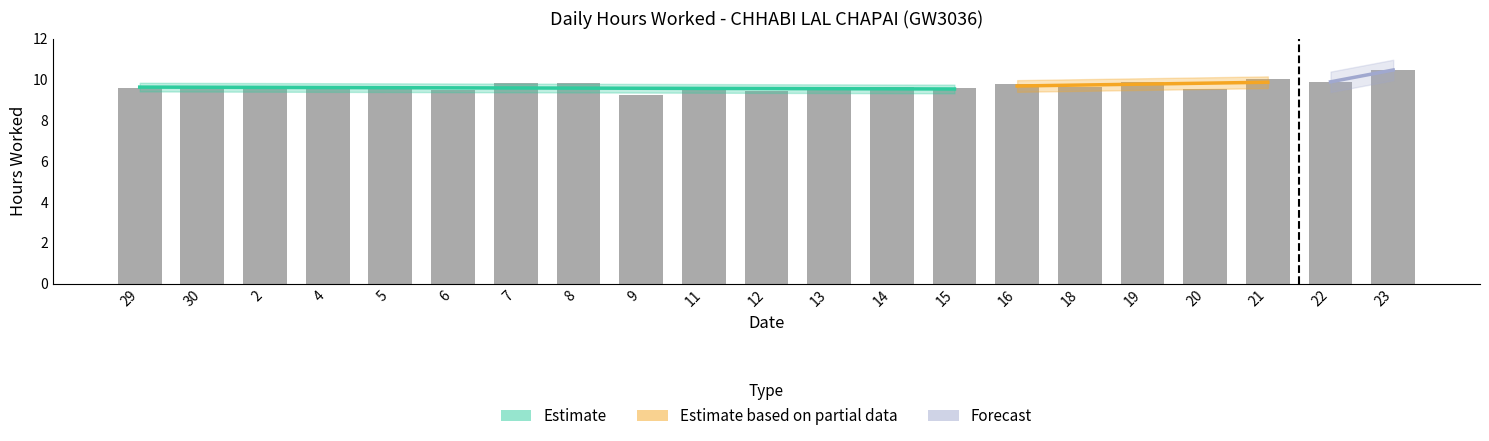

What is the value of the 4th bar from the left?

9.6